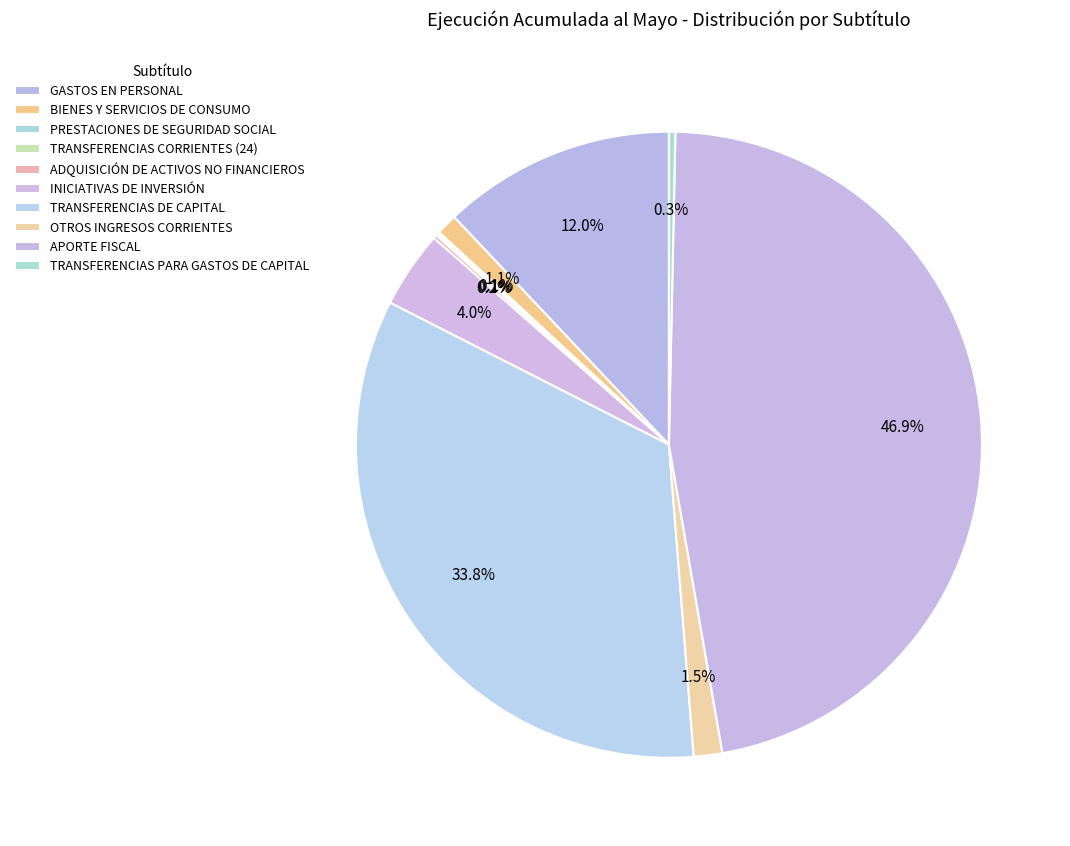

True or false: TRANSFERENCIAS CORRIENTES (24) accounts for 0% of the total.

True